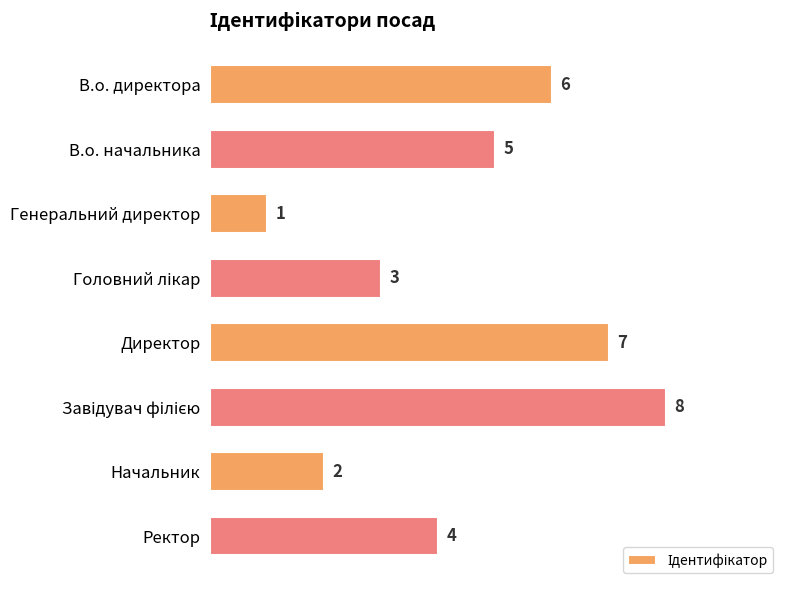

What is the difference between the maximum and minimum values?

7